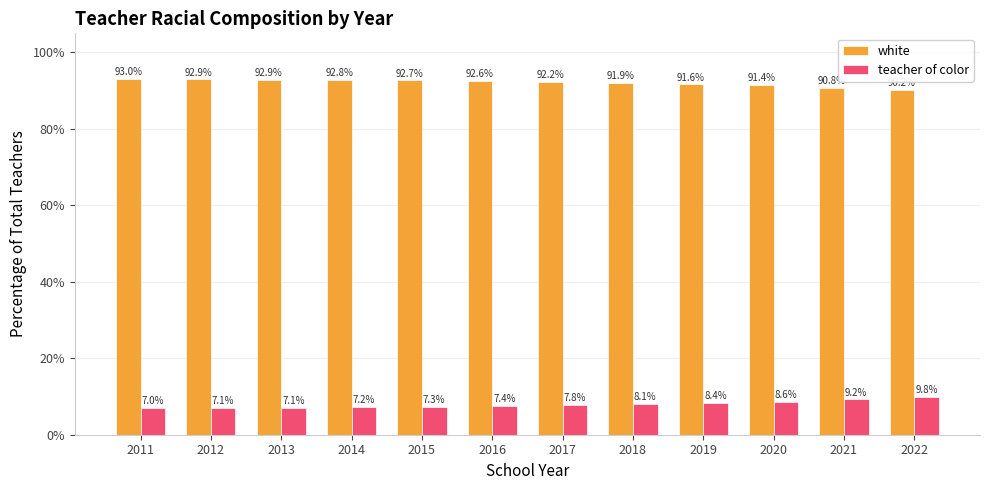

What are all the series names shown in the legend?

white, teacher of color